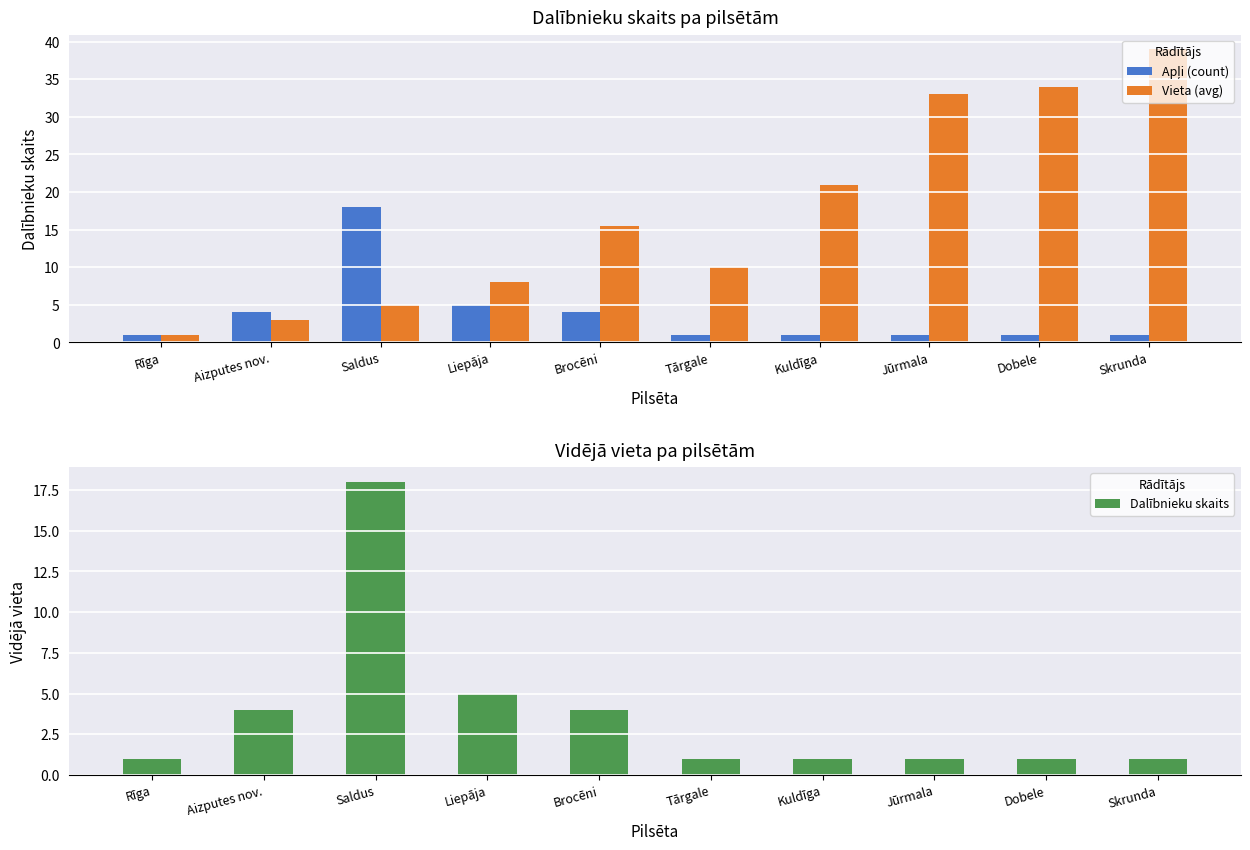

What is the average value of the Vieta (avg) series?

16.9